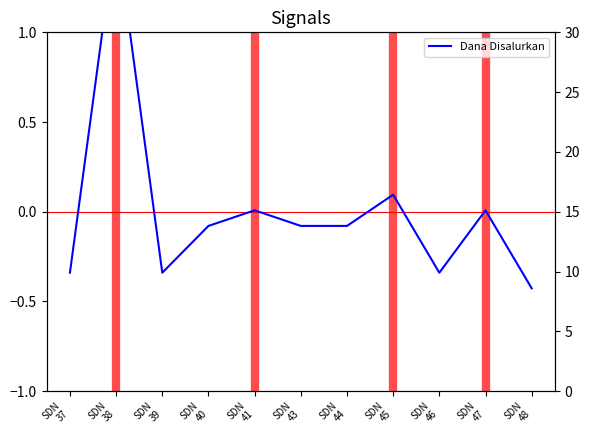

True or false: Dana Disalurkan has more than 2 points higher than both neighbors.

True